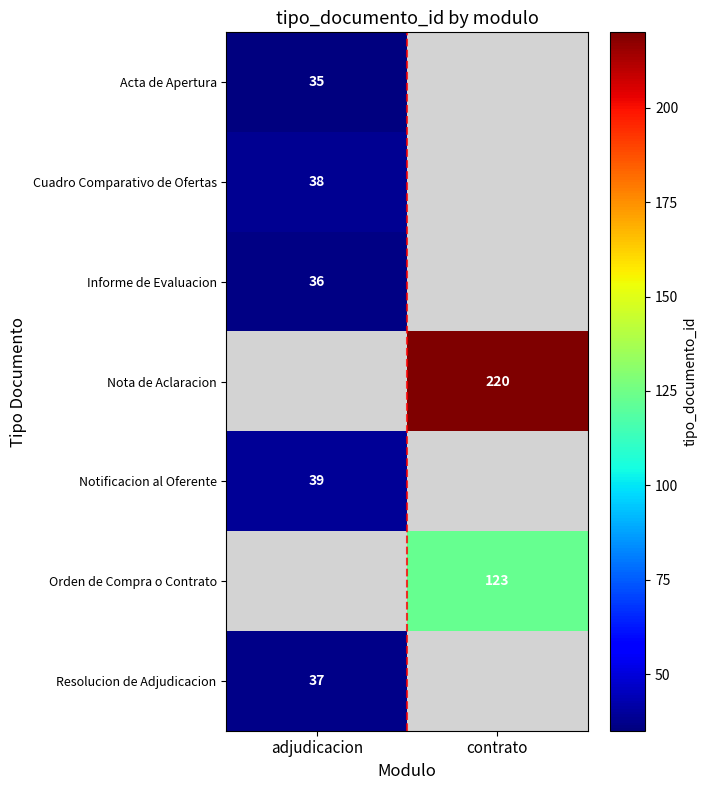

Between adjudicacion and contrato, which is larger?

contrato